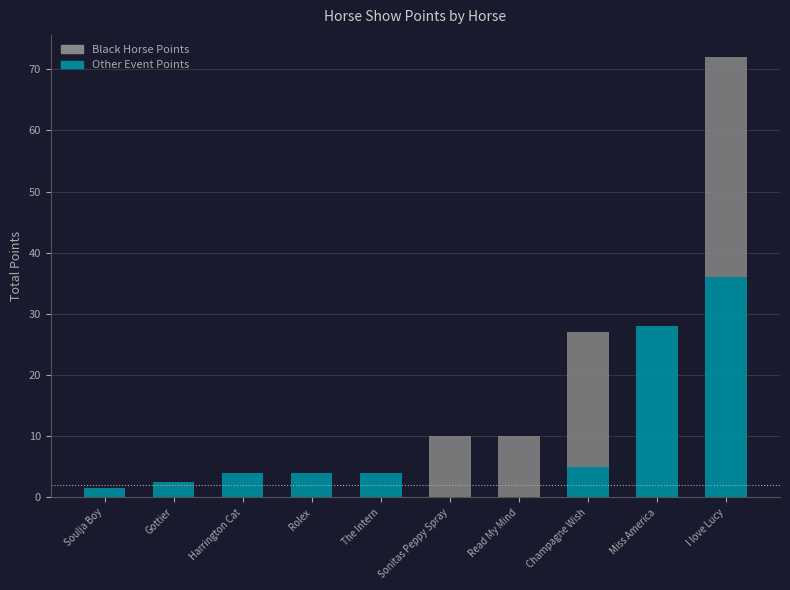

Reading left to right, list the values for the Other Event Points series.

Soulja Boy=1.5	Gottier=2.5	Harrington Cat=4.0	Rolex=4.0	The Intern=4.0	Sonitas Peppy Spray=0.0	Read My Mind=0.0	Champagne Wish=5.0	Miss America=28.0	I love Lucy=36.0